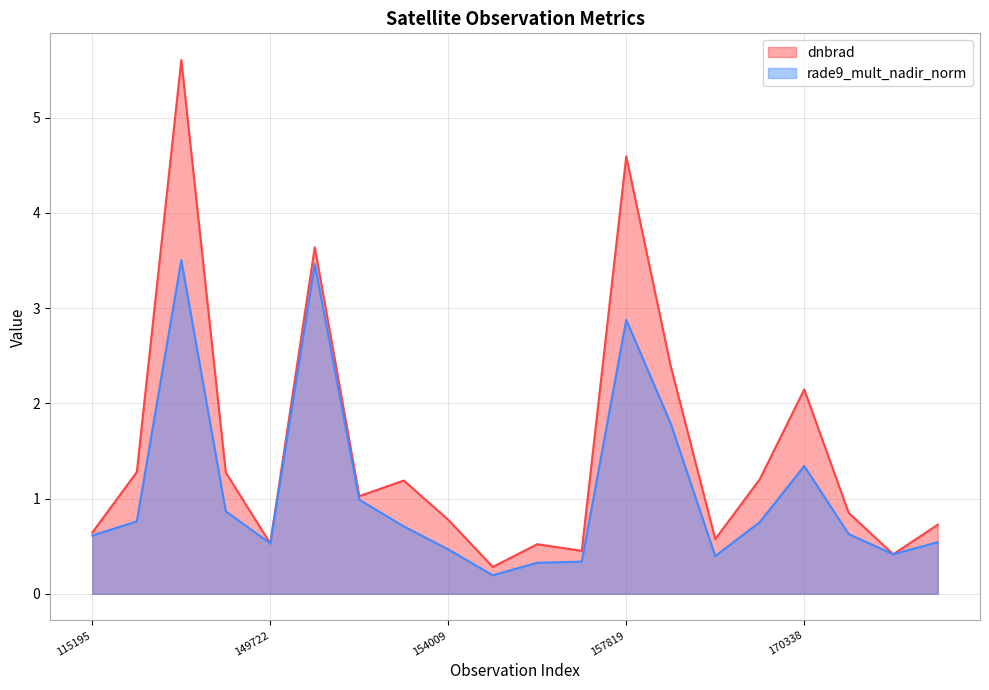

Reading right to left, extract all data points from this chart.

dnbrad: 0.7	0.4	0.8	2.1	1.2	0.6	2.4	4.6	0.5	0.5	0.3	0.8	1.2	1.0	3.6	0.5	1.3	5.6	1.3	0.6
rade9_mult_nadir_norm: 0.5	0.4	0.6	1.3	0.8	0.4	1.8	2.9	0.3	0.3	0.2	0.5	0.7	1.0	3.5	0.5	0.9	3.5	0.8	0.6